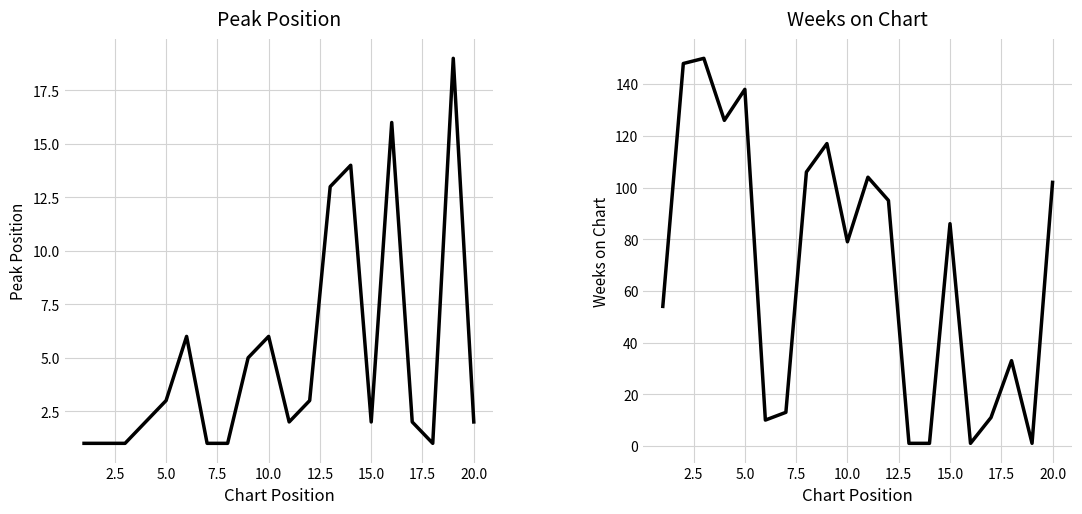

At how many categories does at least one series exceed 22?

13